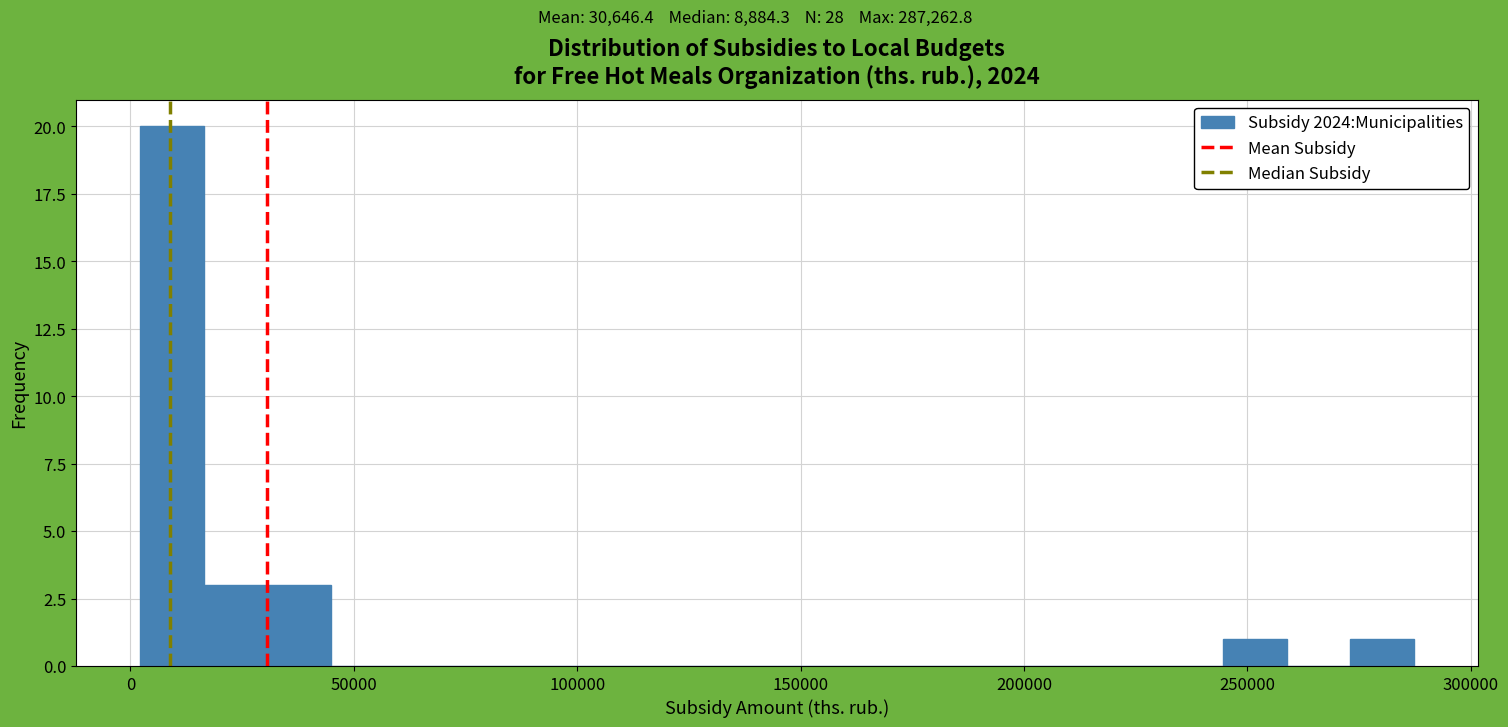

Read against the x-axis, roughly where is the centre of the tallest bar?

10000